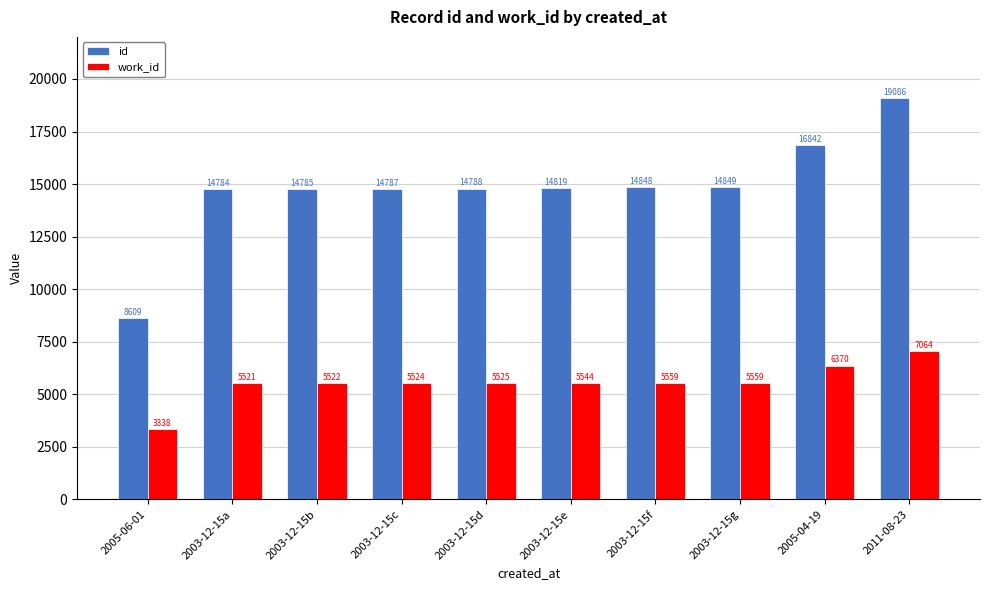

At which label is id closest to 13847?

2003-12-15a